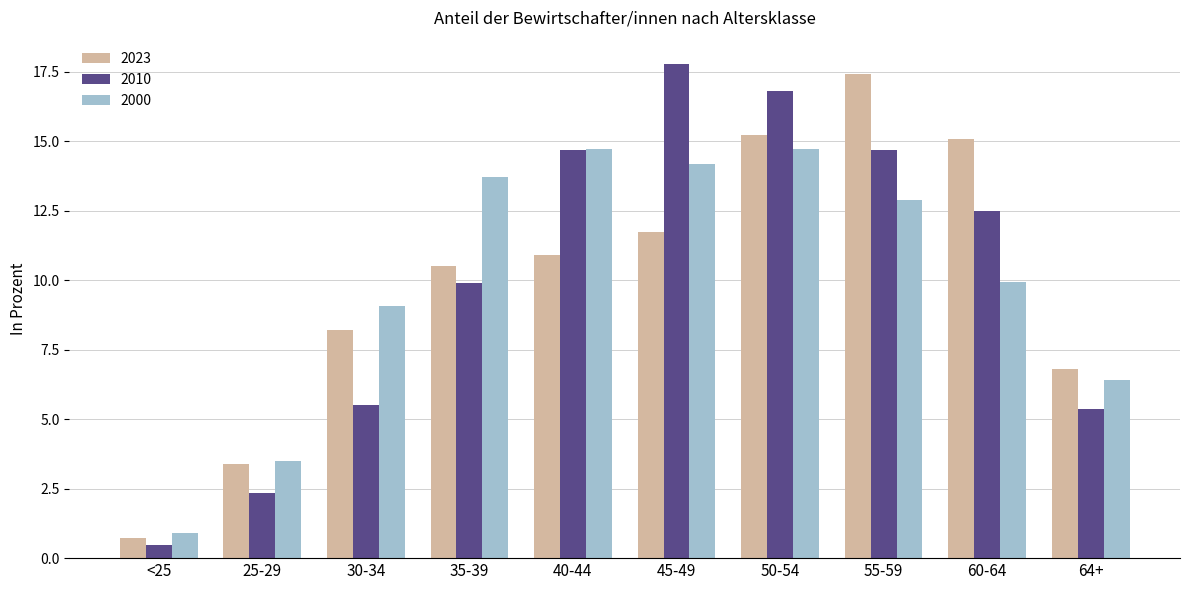

True or false: 2023 has a value of 0.7 at <25.

True